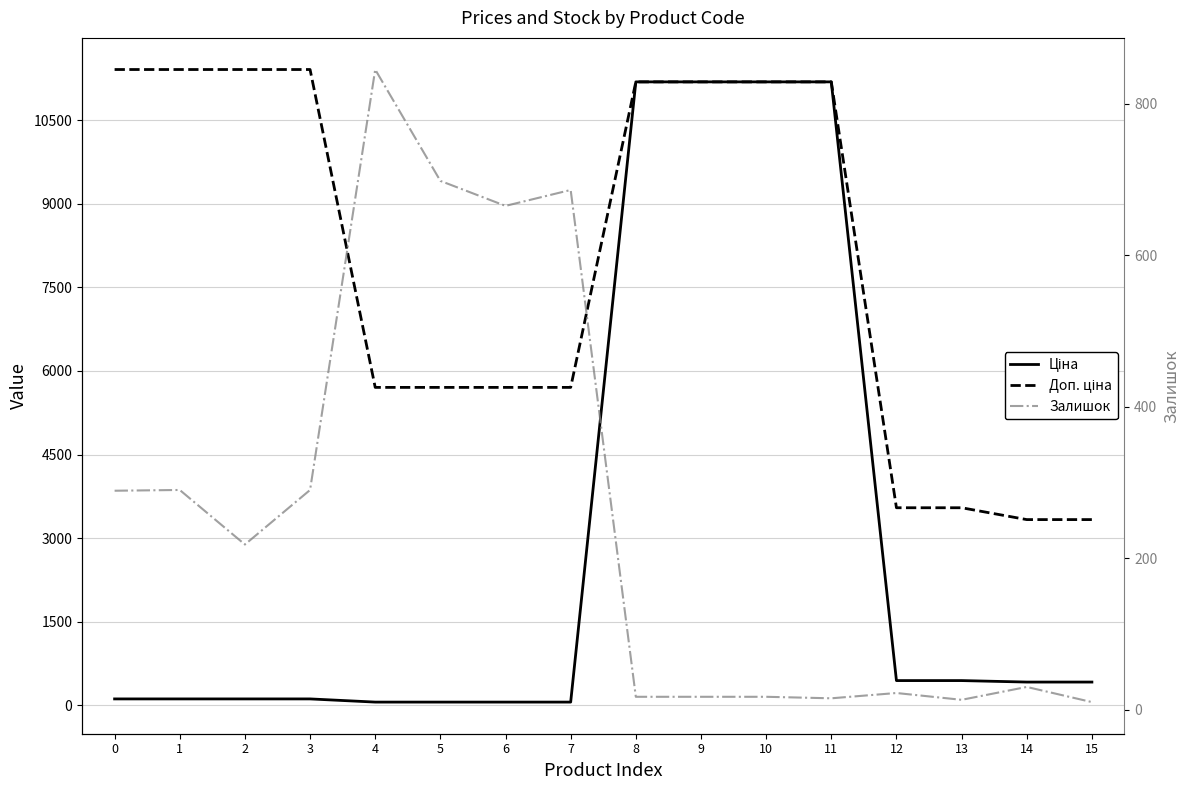

Count the number of categories in the chart.

16